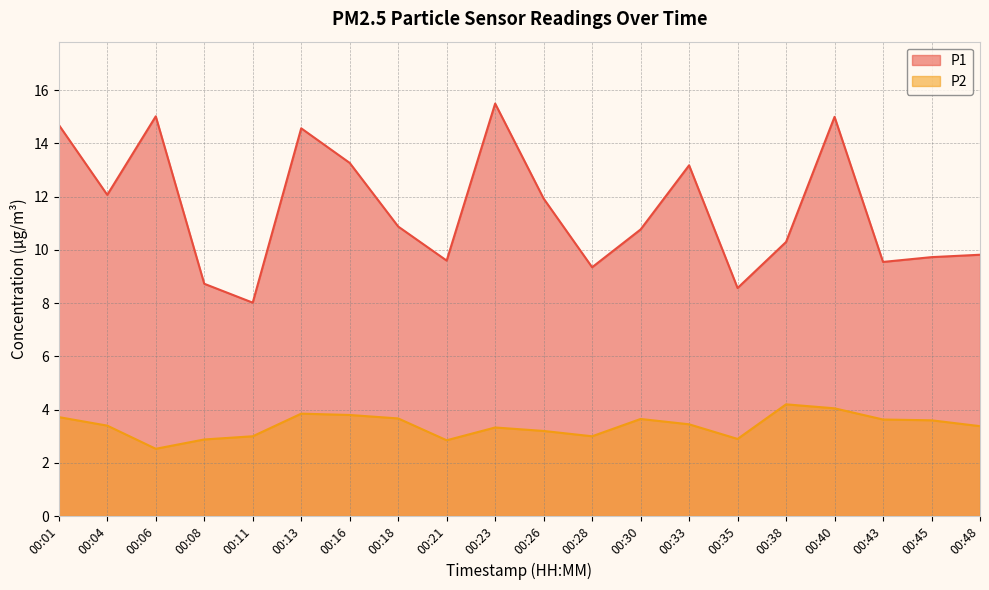

Count the number of data series in this chart.

2